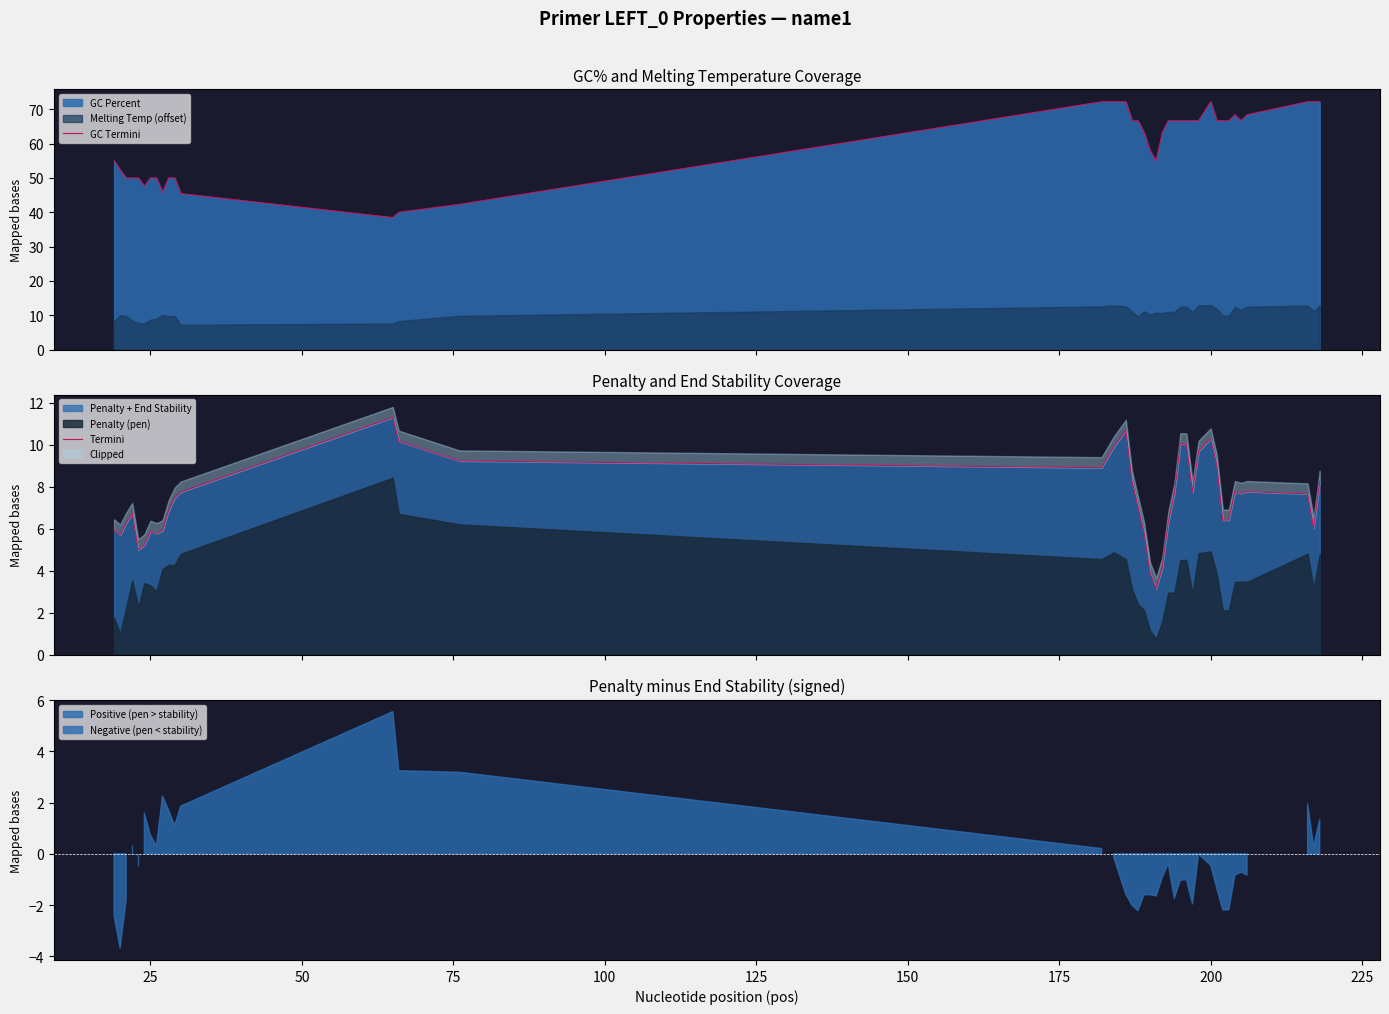

Rank the series by their average value, from highest to lowest.

GC Termini, Termini